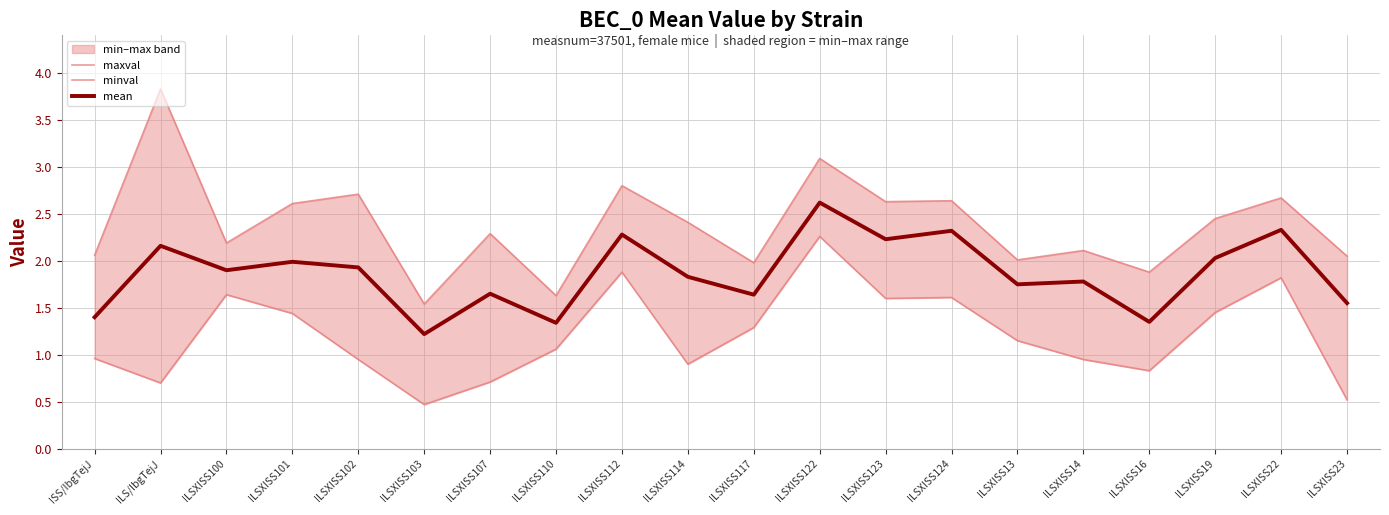

What is the label of the 16th point from the right?

ILSXISS102